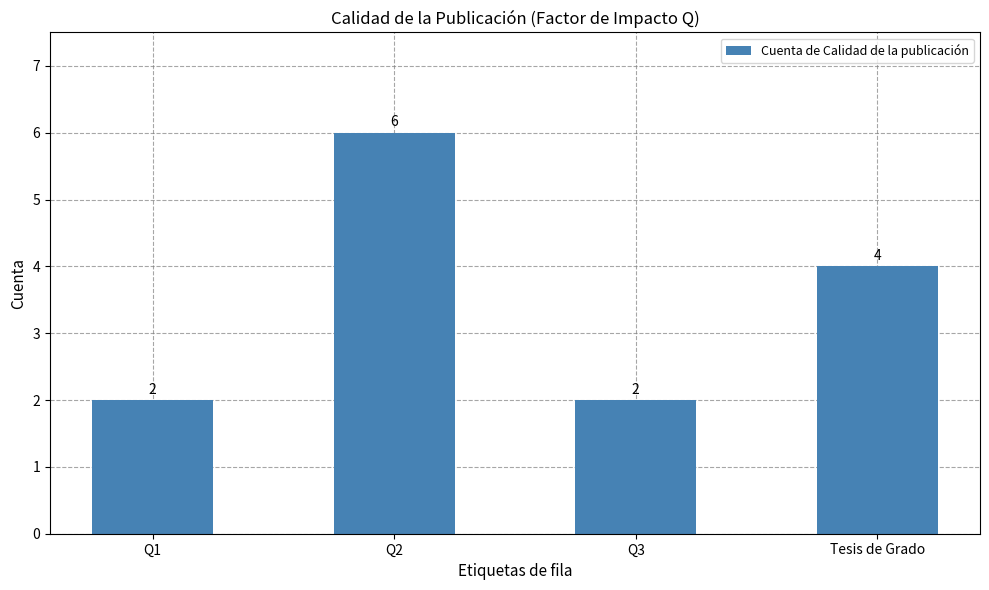

What is the value of the 1st bar from the left?

2